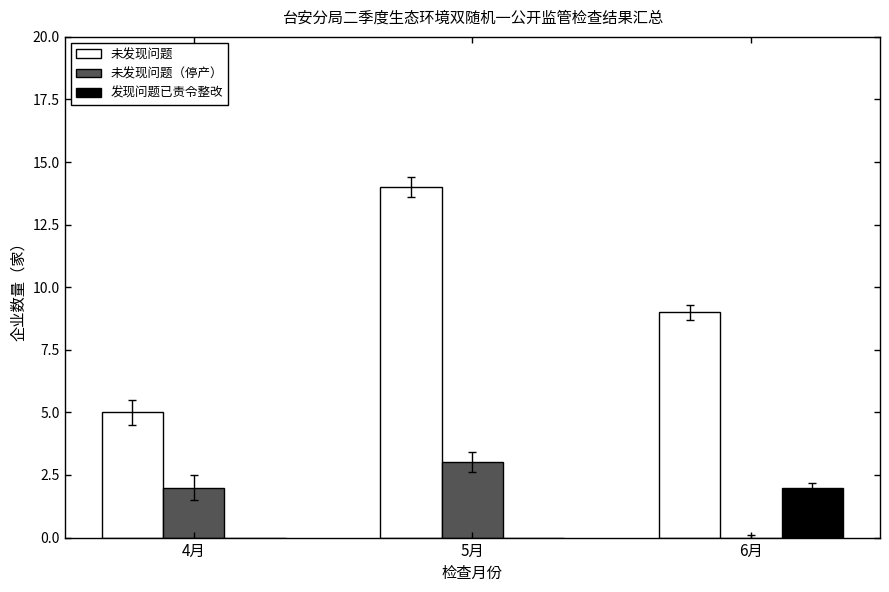

The 未发现问题 series shows 9 at 4月. True or false?

False